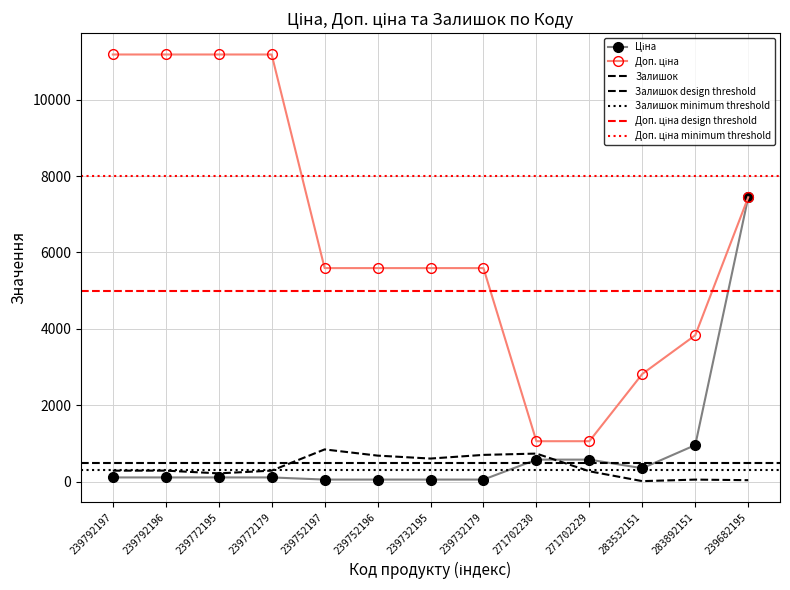

The Залишок series shows 1434.7 at 239752197. True or false?

False